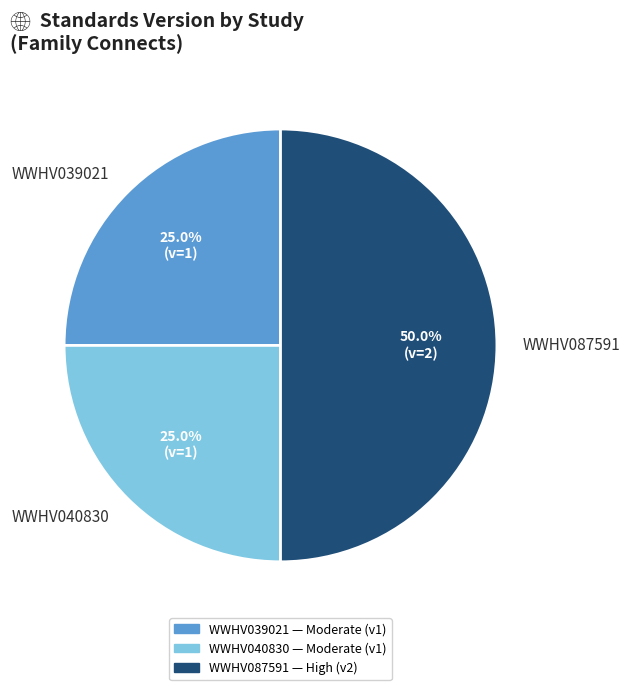

What percentage is the WWHV039021 slice, to the nearest percent?

25%